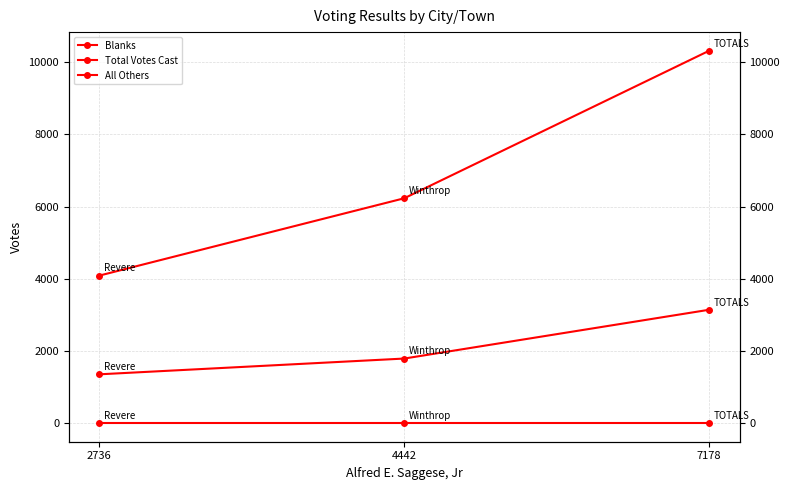

Reading left to right, what are all the values shown in this chart?

Blanks: 0	0	0
Total Votes Cast: 4088	6231	10319
All Others: 1352	1789	3141